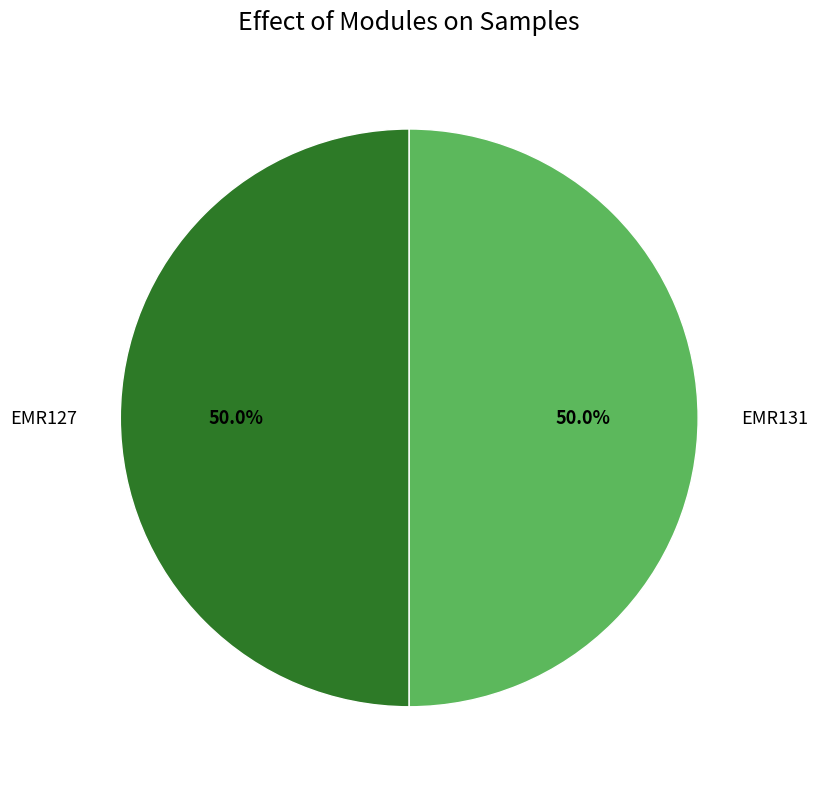

What is the total percentage of EMR127 and EMR131?

100.0%